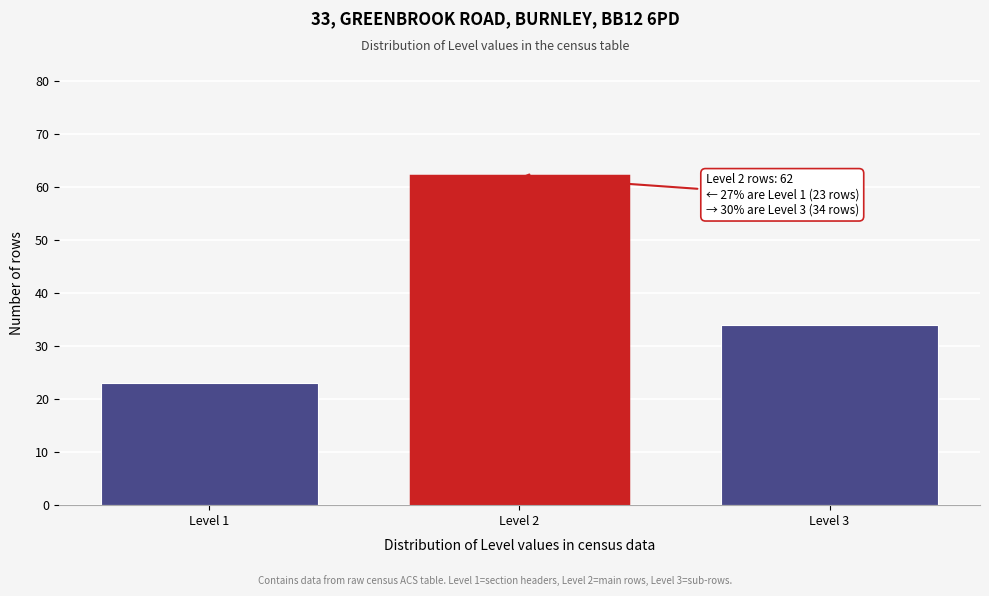

Reading right to left, extract all data points from this chart.

Level 3=34	Level 2=62	Level 1=23